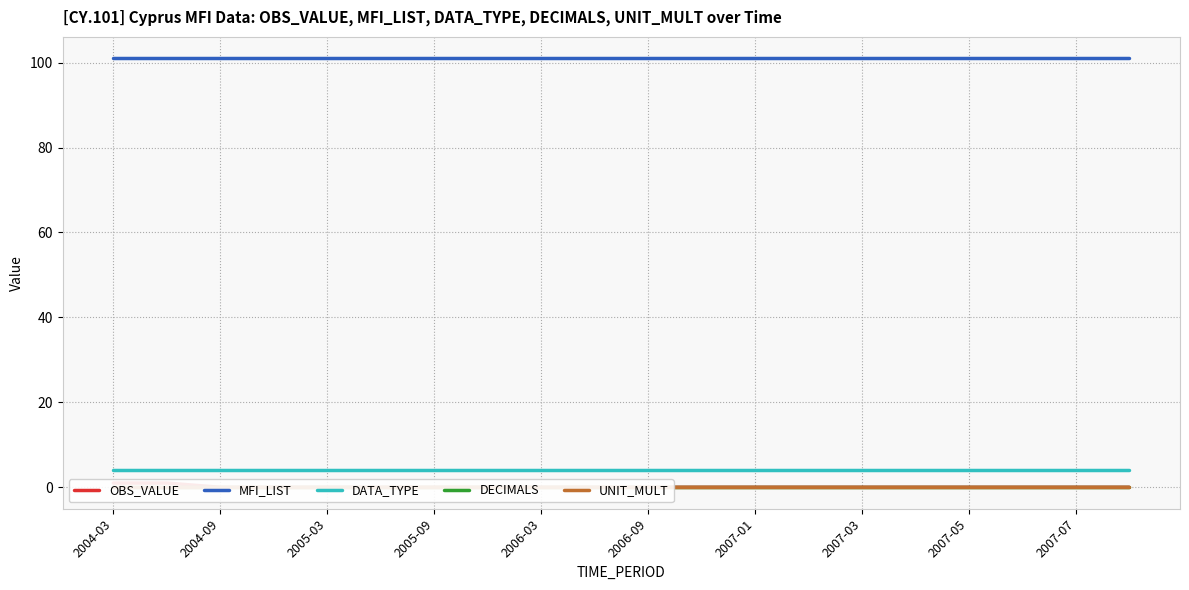

At which label does DECIMALS reach its minimum?

2004-03